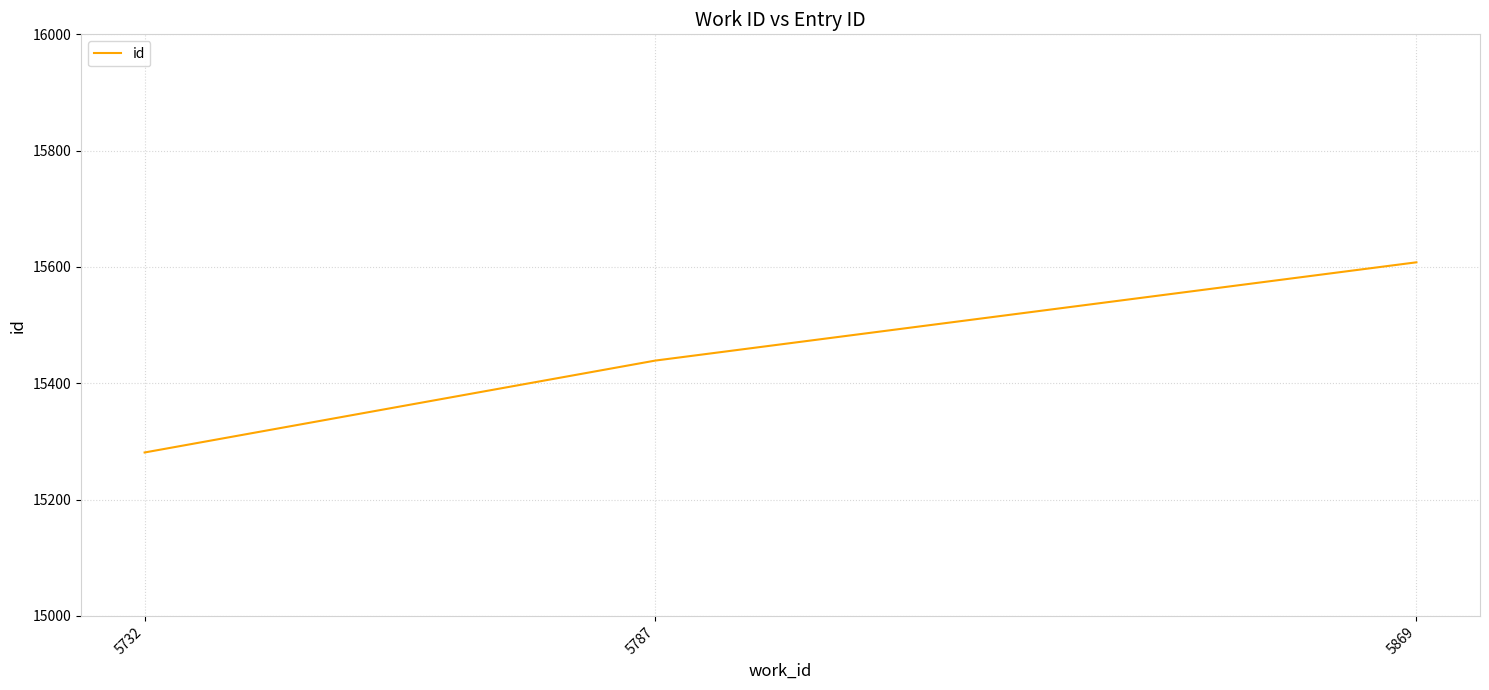

What is the ratio of the value at 5869 to the value at 5732?

1.0